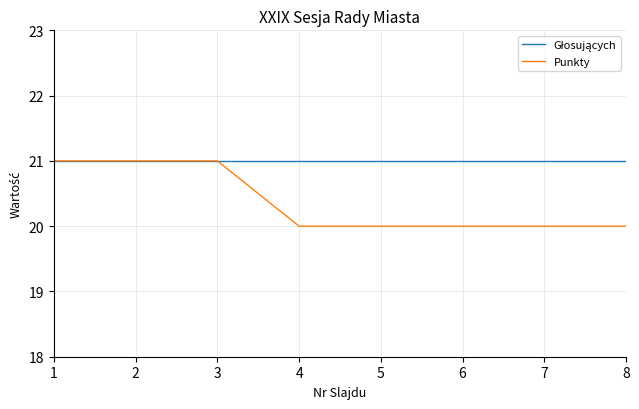

Count the number of categories in the chart.

8